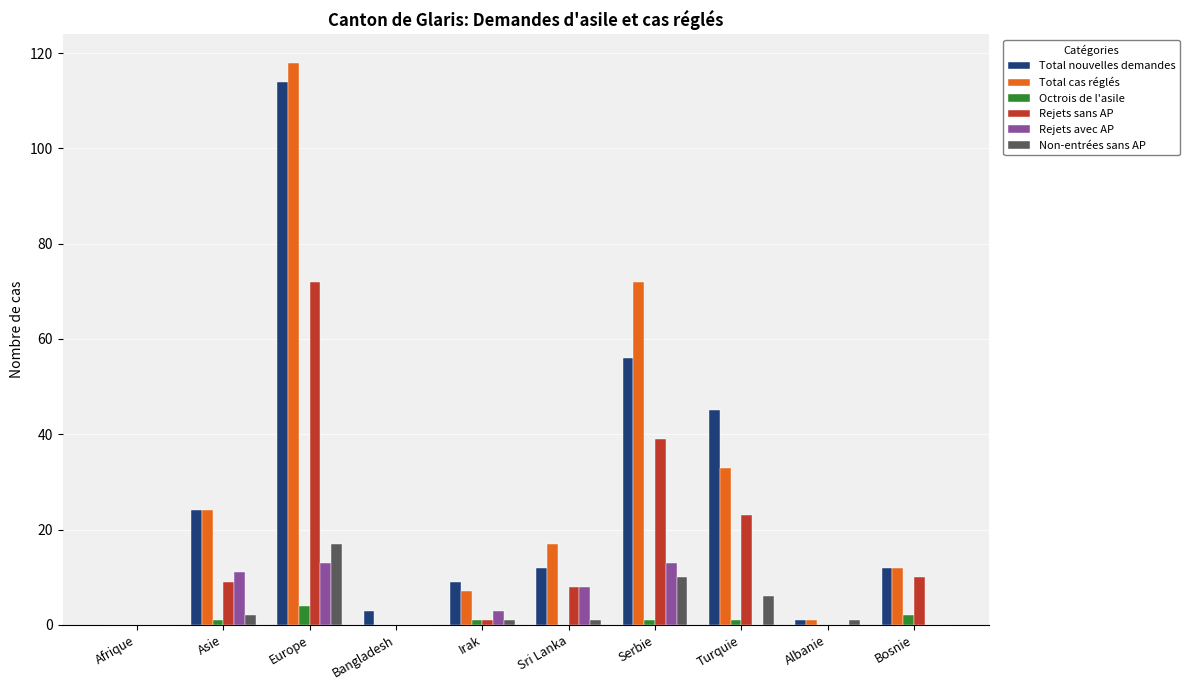

At which category is the sum across all series the highest?

Europe